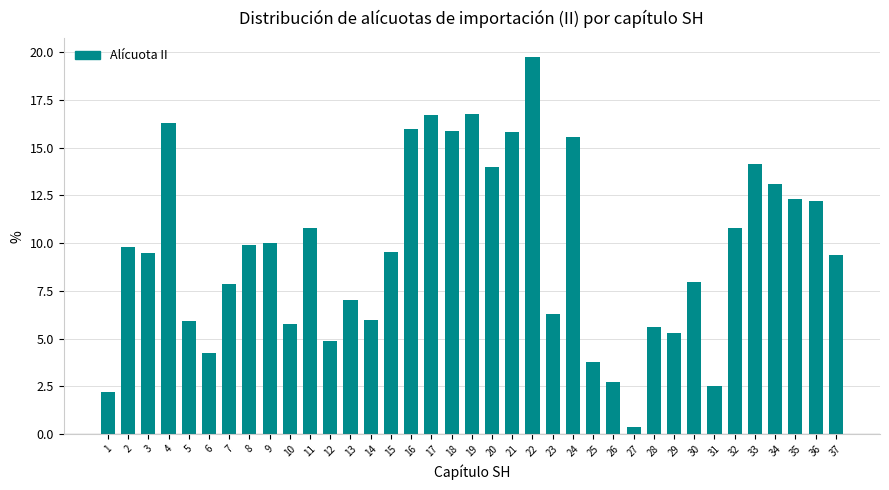

Is it true that the value at 35 is 3.0?

False